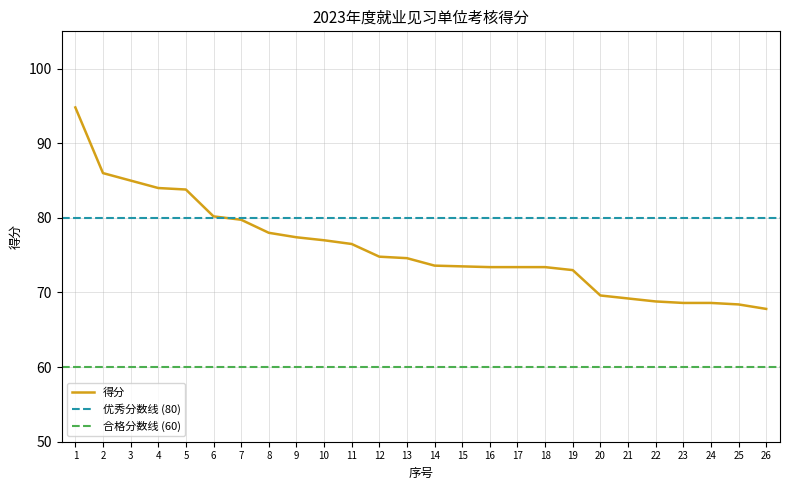

How many data points does each series have?

26